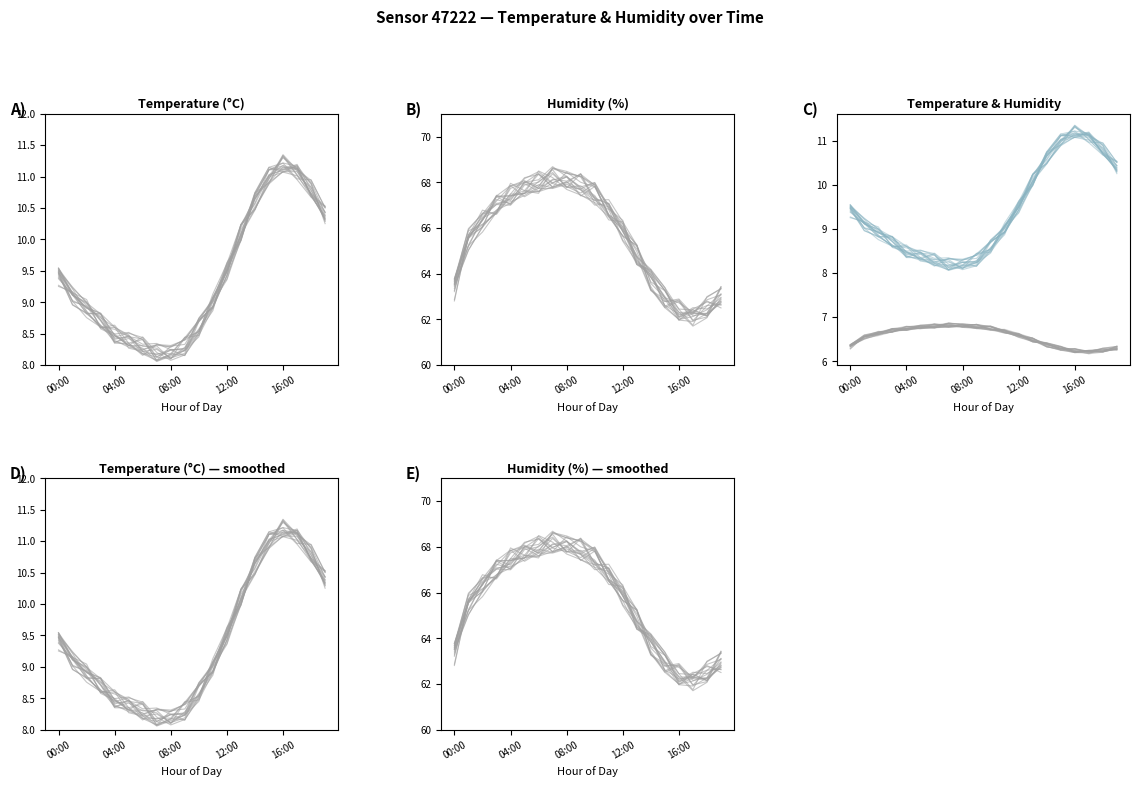

Is it true that humidity/10 equals 11.1 at 14?

False